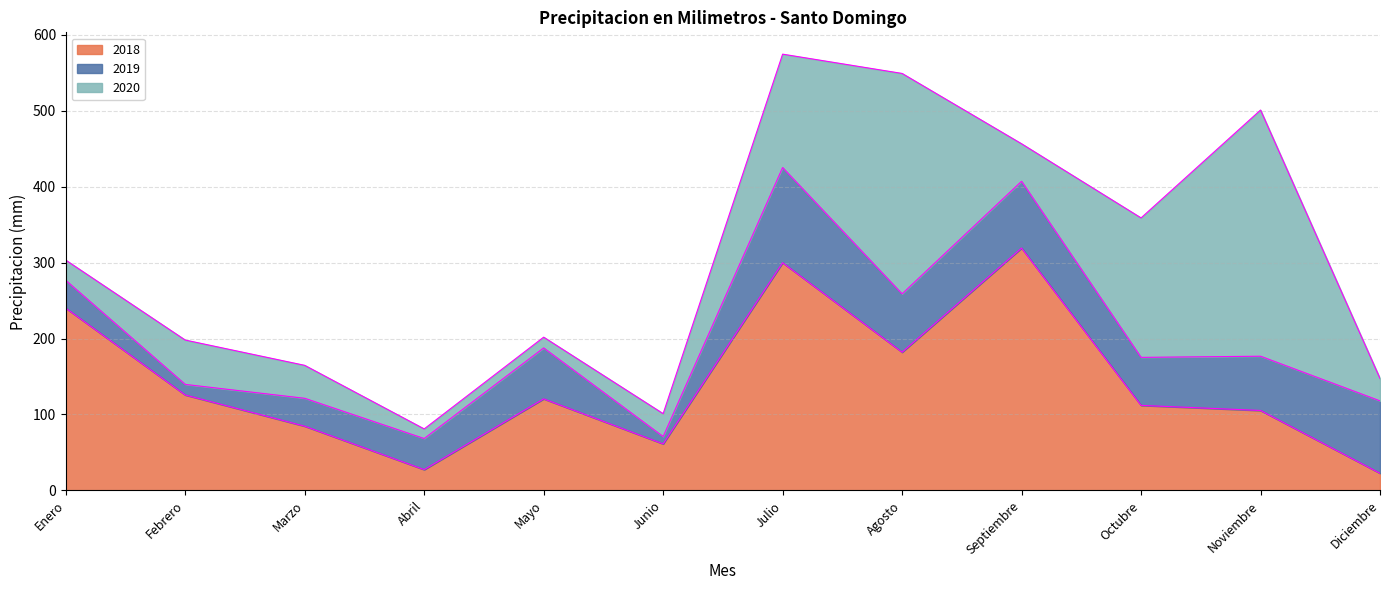

At Marzo, list the series in order from smallest to largest.

2019, 2020, 2018